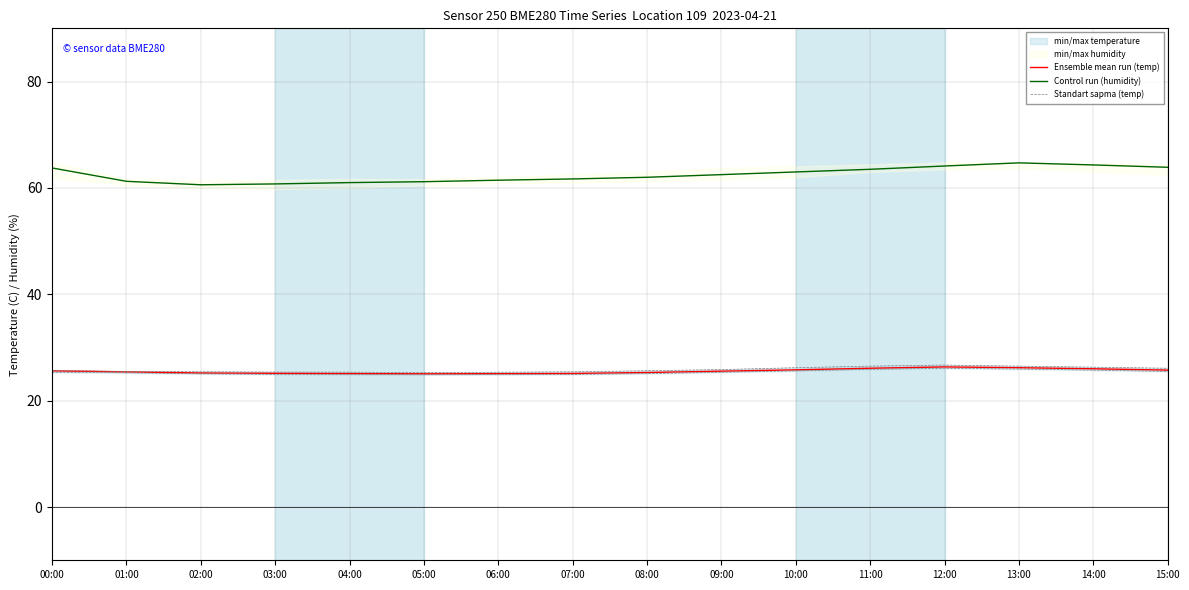

Between 13:00 and 02:00, which is larger?

13:00